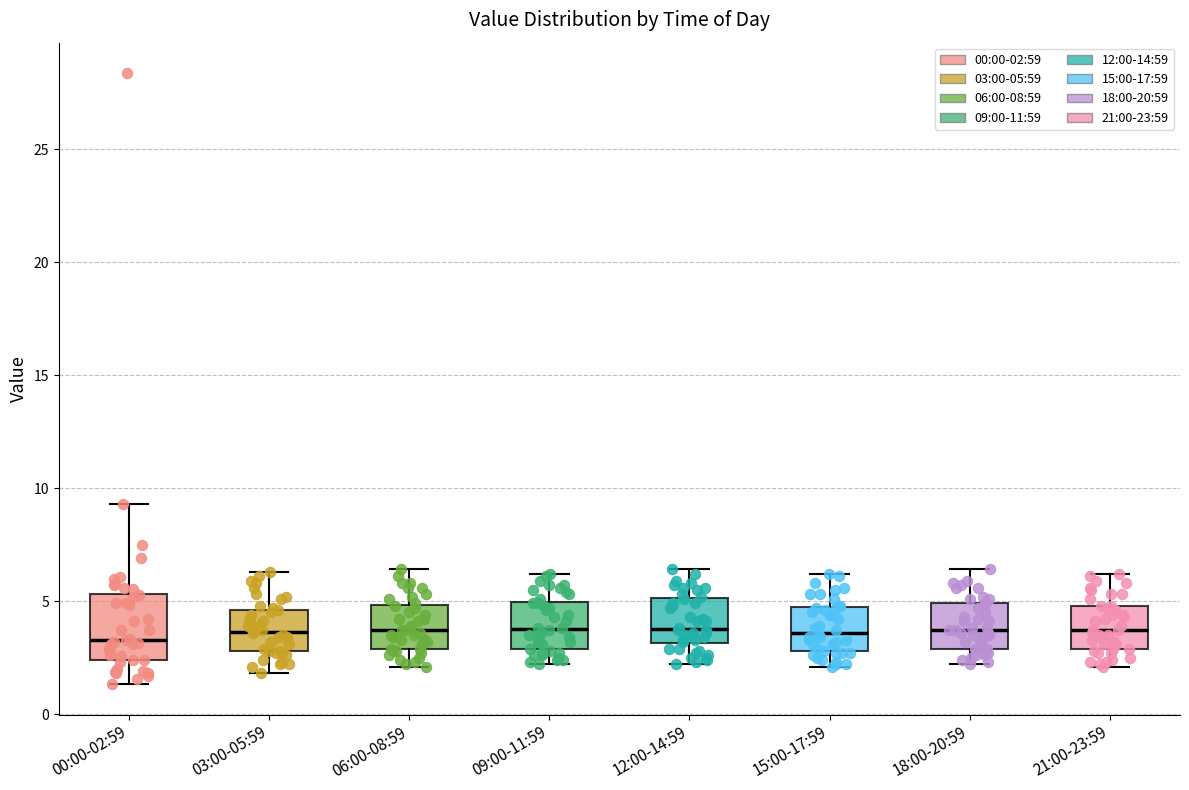

Comparing the boxes themselves (not the whiskers), which one is the tallest?

00:00-02:59